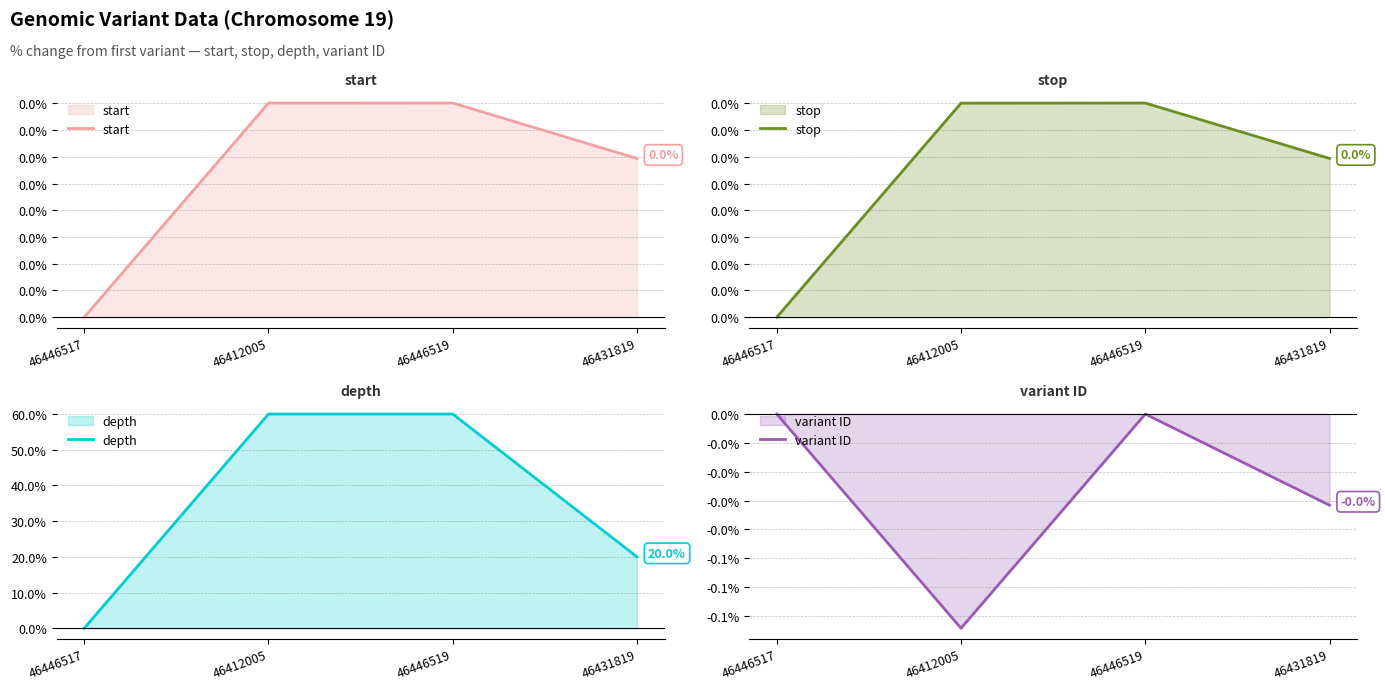

Between 46446517 and 46431819, which is larger?

46431819